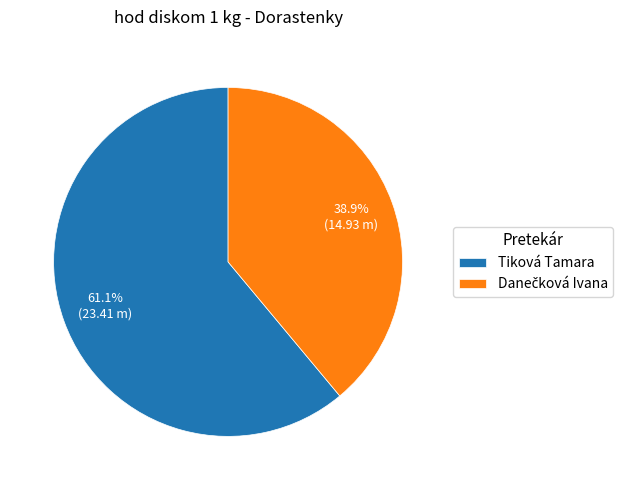

Which category has the biggest portion of the pie?

Tiková Tamara